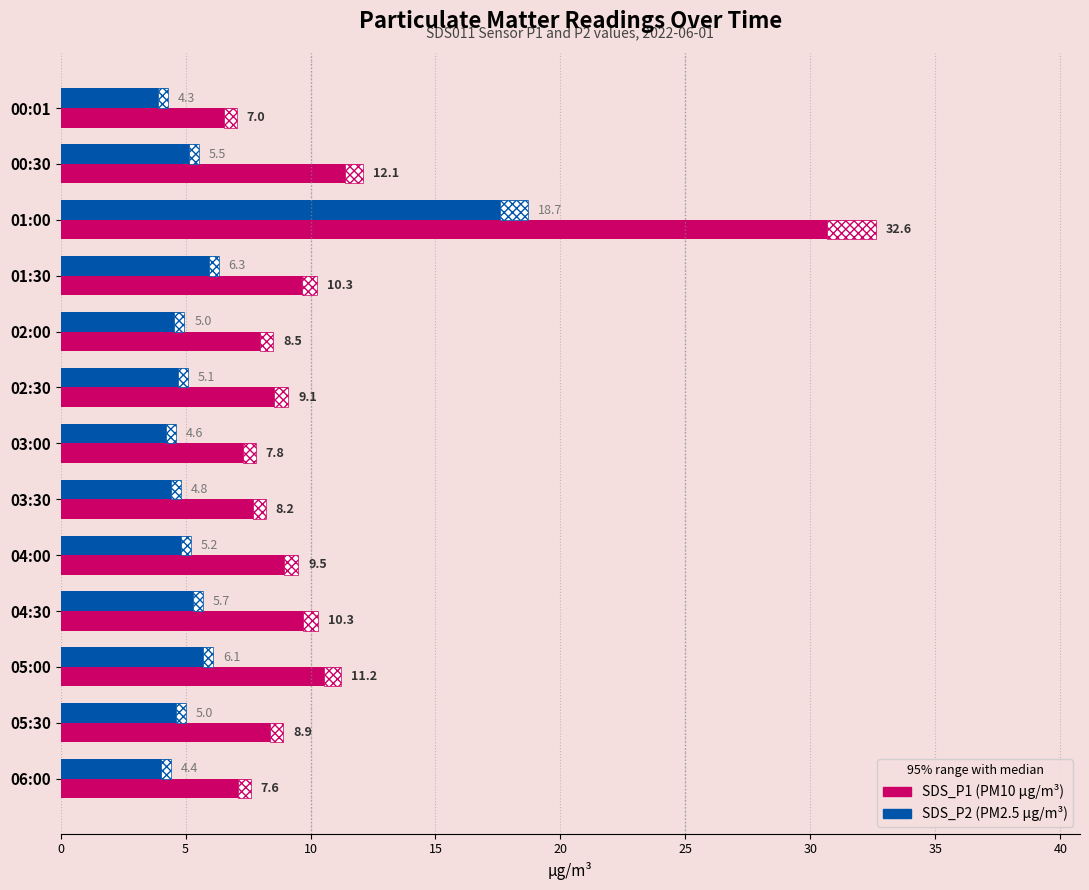

How many bars are there in each group?

2